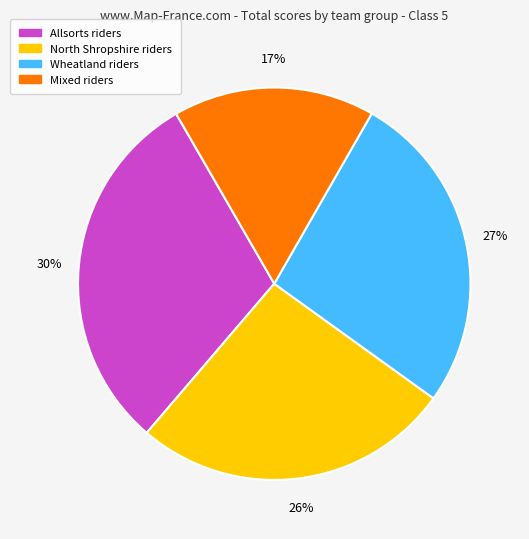

Is the sum of Allsorts riders and North Shropshire riders greater than half?

Yes